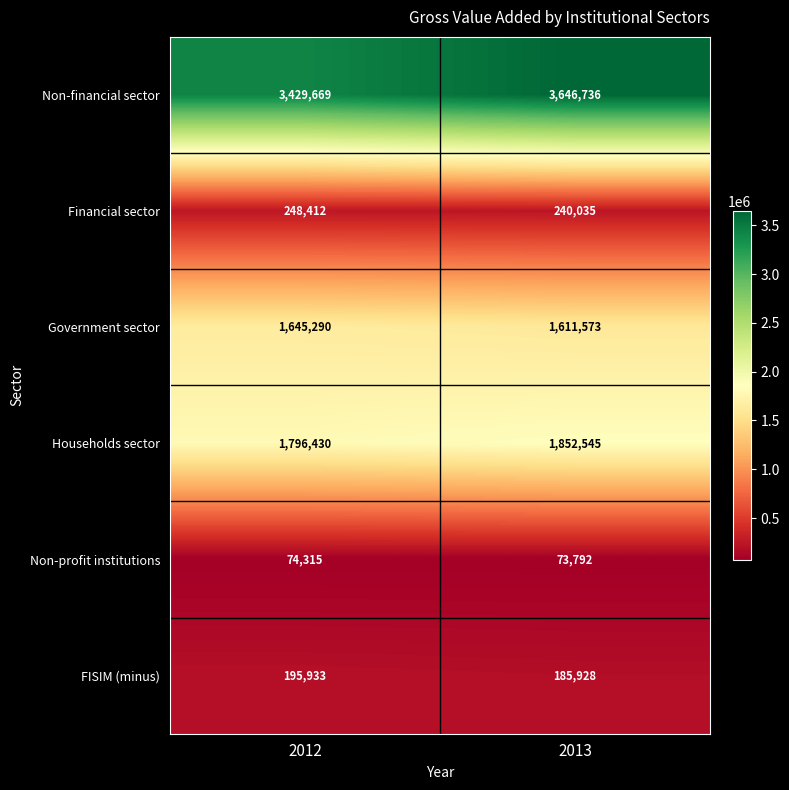

Reading left to right, list all the values displayed in this chart.

Non-financial sector: 3429669	3646736
Financial sector: 248412	240035
Government sector: 1645290	1611573
Households sector: 1796430	1852545
Non-profit institutions: 74315	73792
FISIM (minus): 195933	185928